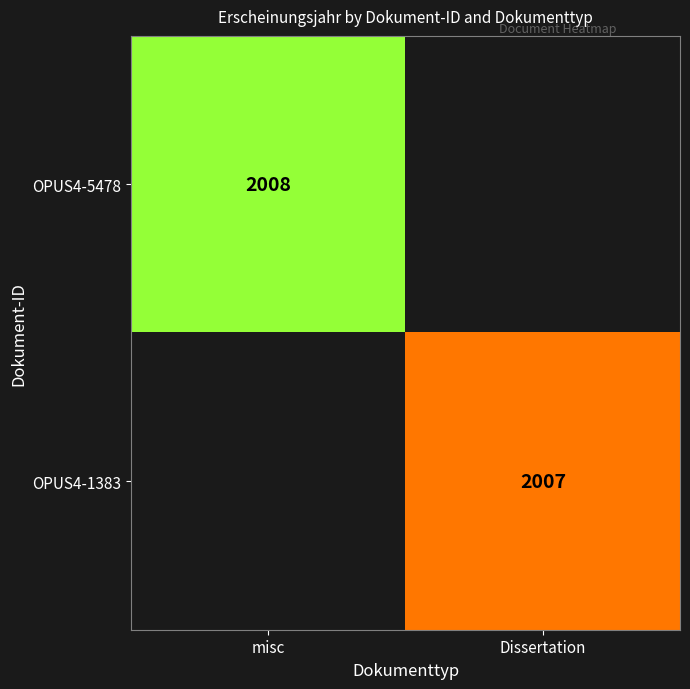

True or false: OPUS4-5478 has a value of 1204 at misc.

False